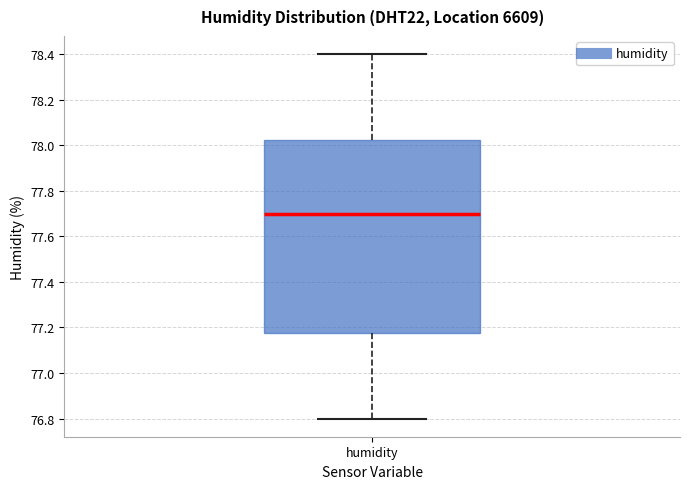

Transcribe this box plot: give where the median line is, the range the box spans, and where the two whiskers end, as read against the y-axis. The values are not printed on the chart, so give them approximately, as read against the axis.

median 77.70, box 77.18 to 78.02, whiskers 76.80 to 78.40